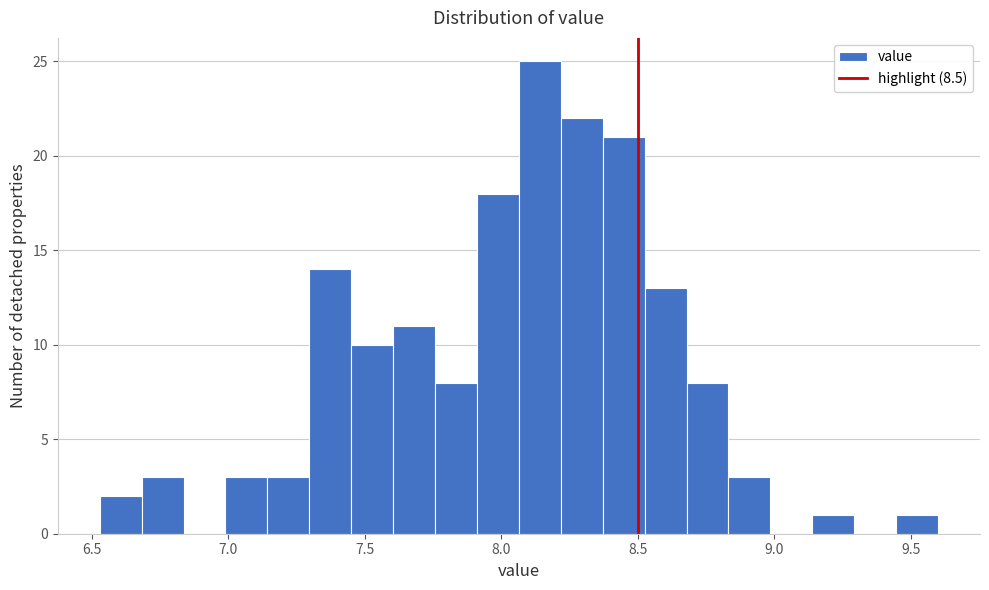

Around what value on the x-axis is the tallest bar? Give the approximate position of its centre, as read against the axis.

8.15